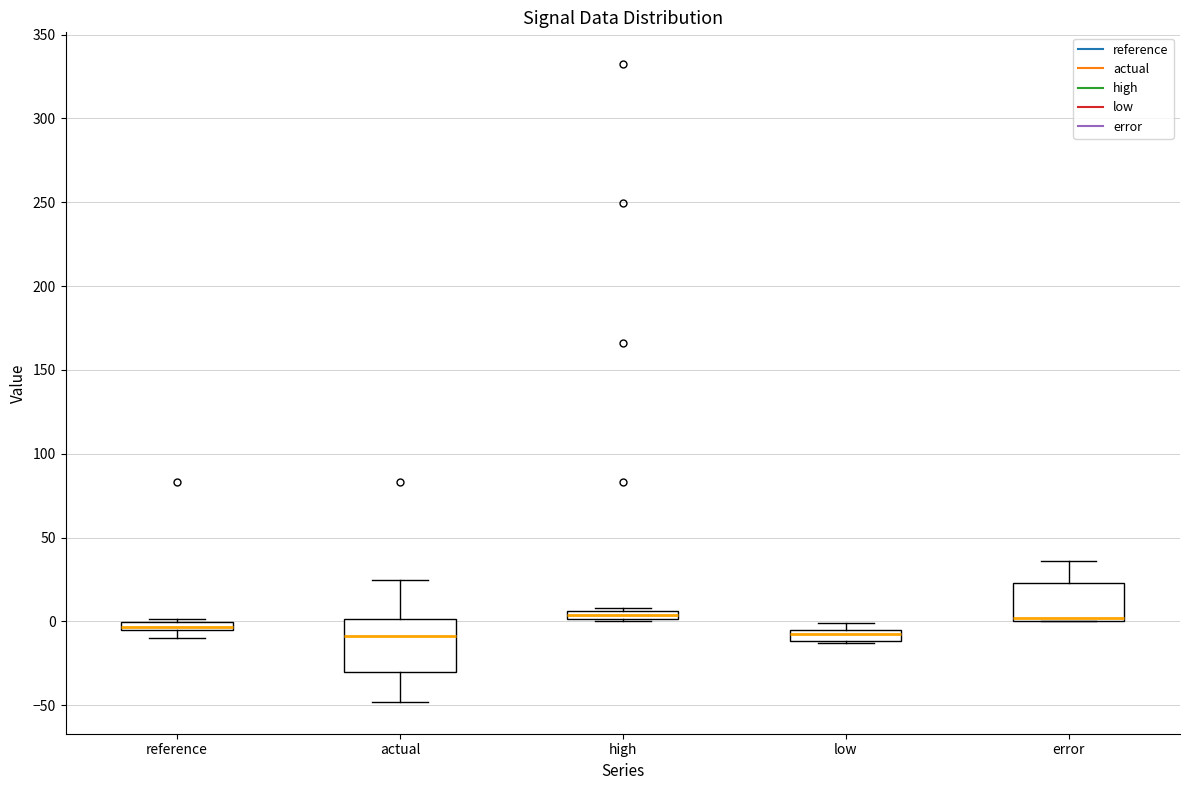

Comparing the boxes themselves (not the whiskers), which one is the tallest?

actual